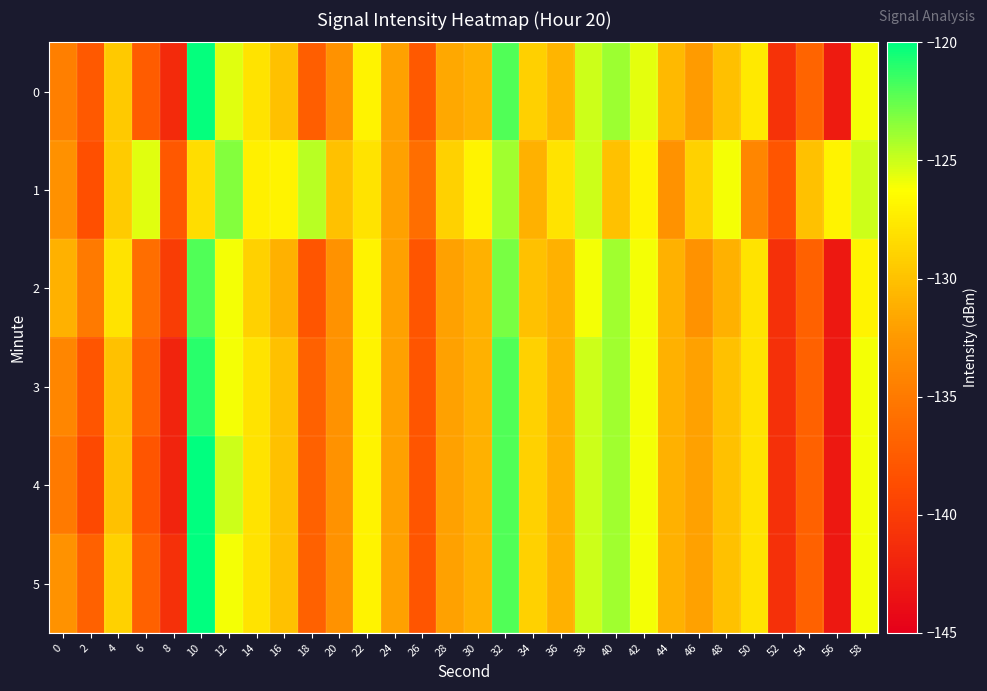

Rank the series by their maximum value, from highest to lowest.

4, 5, 0, 3, 2, 1